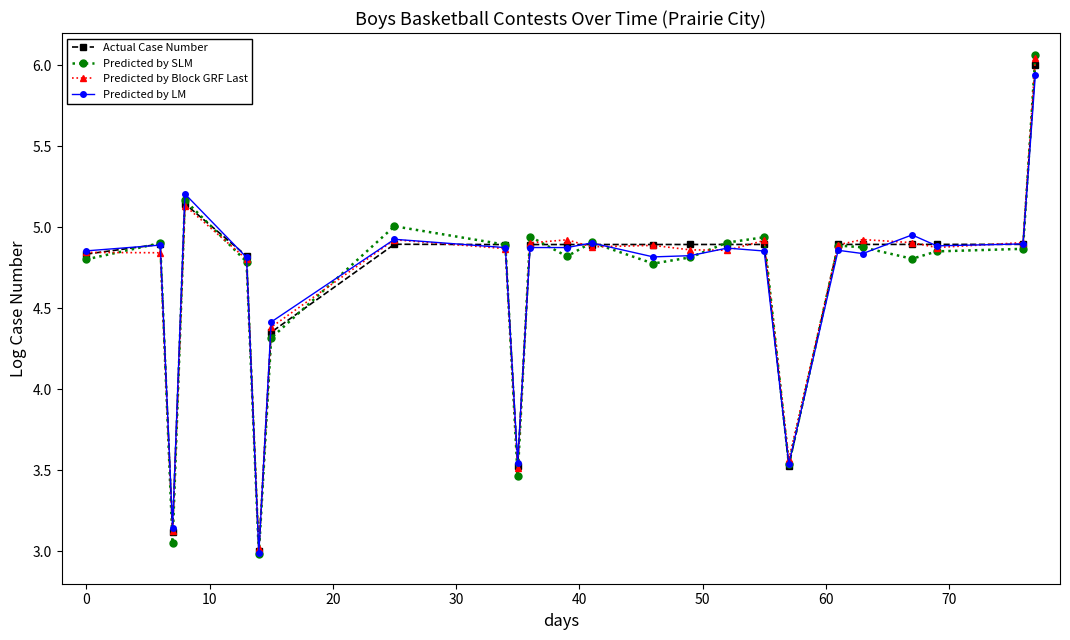

Which series has the largest range (max minus min)?

Predicted by SLM